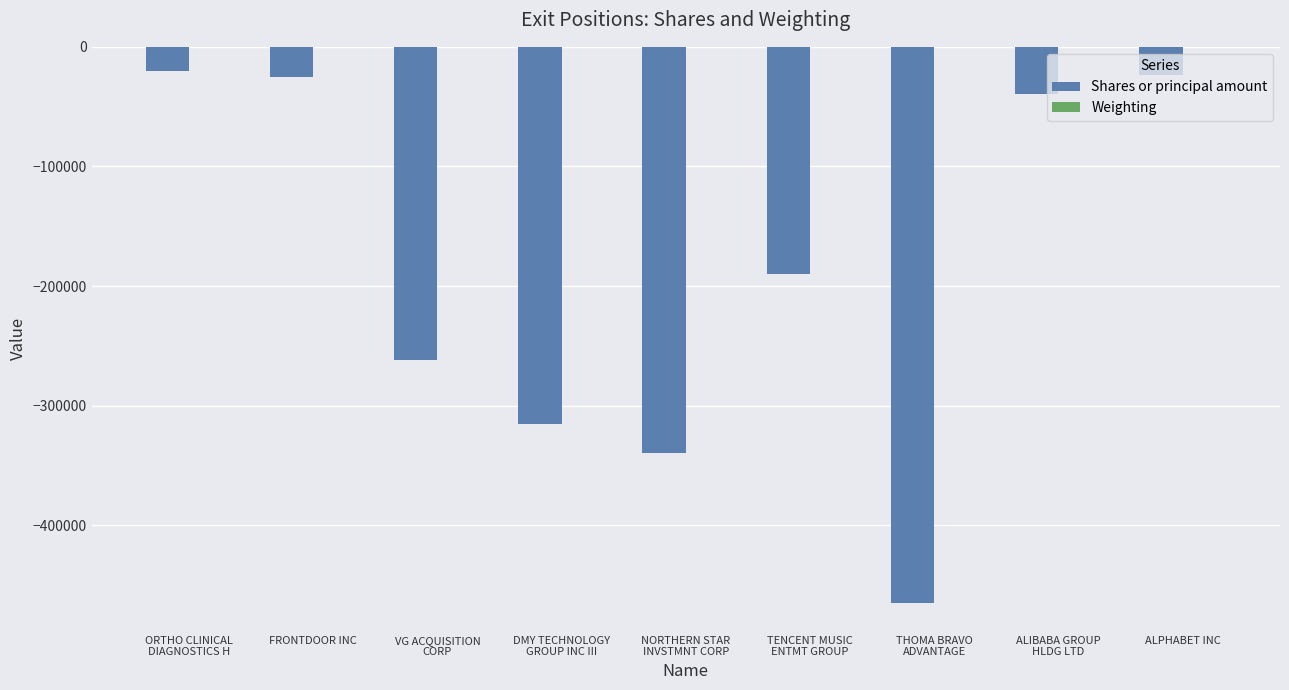

How many distinct data groups are displayed?

2